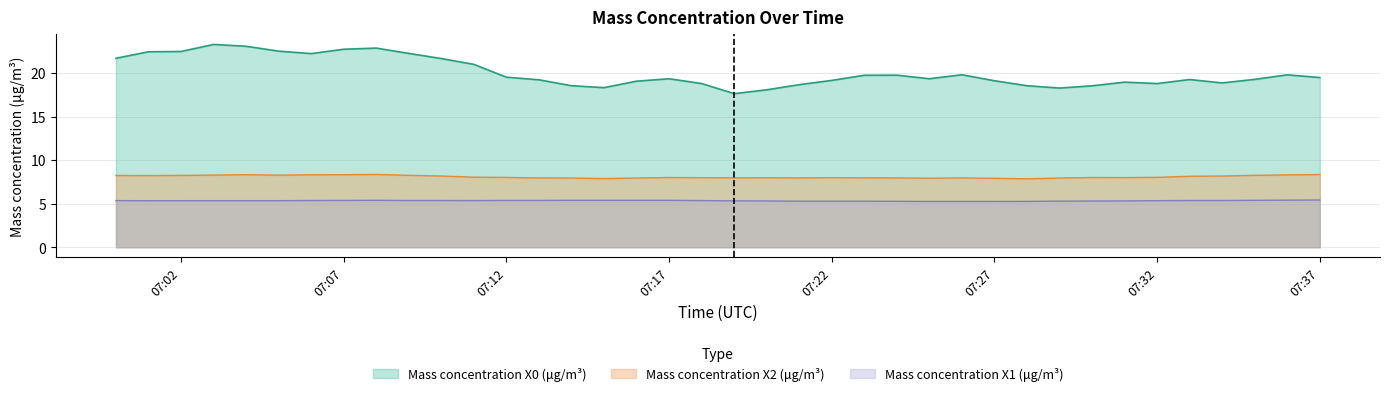

What value does the Mass concentration X2 (μg/m³) series have at 2022-04-29 07:13:00?

8.0